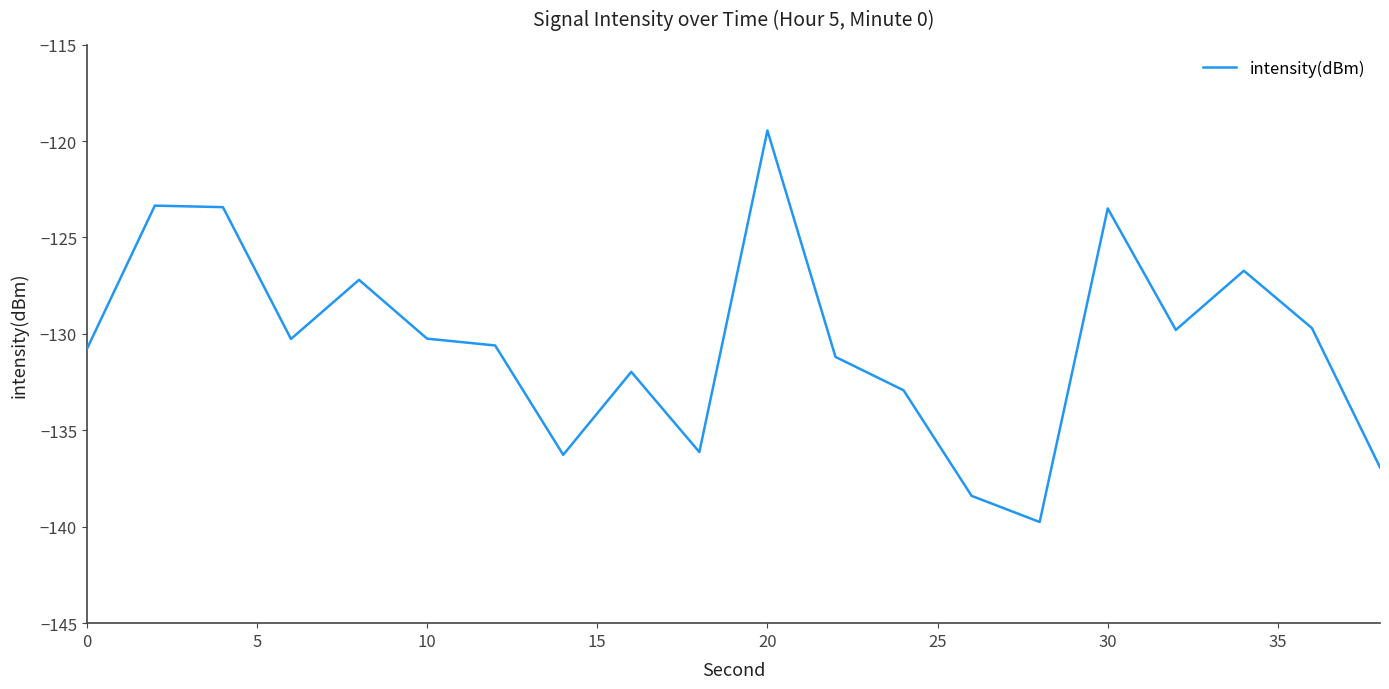

What is the difference between the maximum and minimum values?

20.3